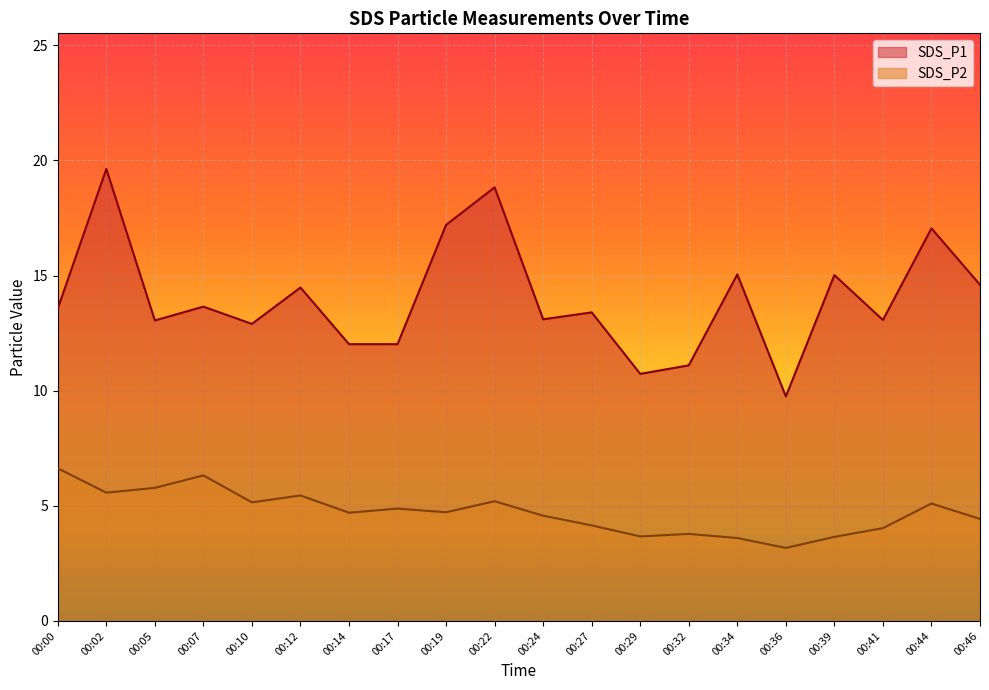

What is the difference between the highest and lowest values at 00:32?

7.3